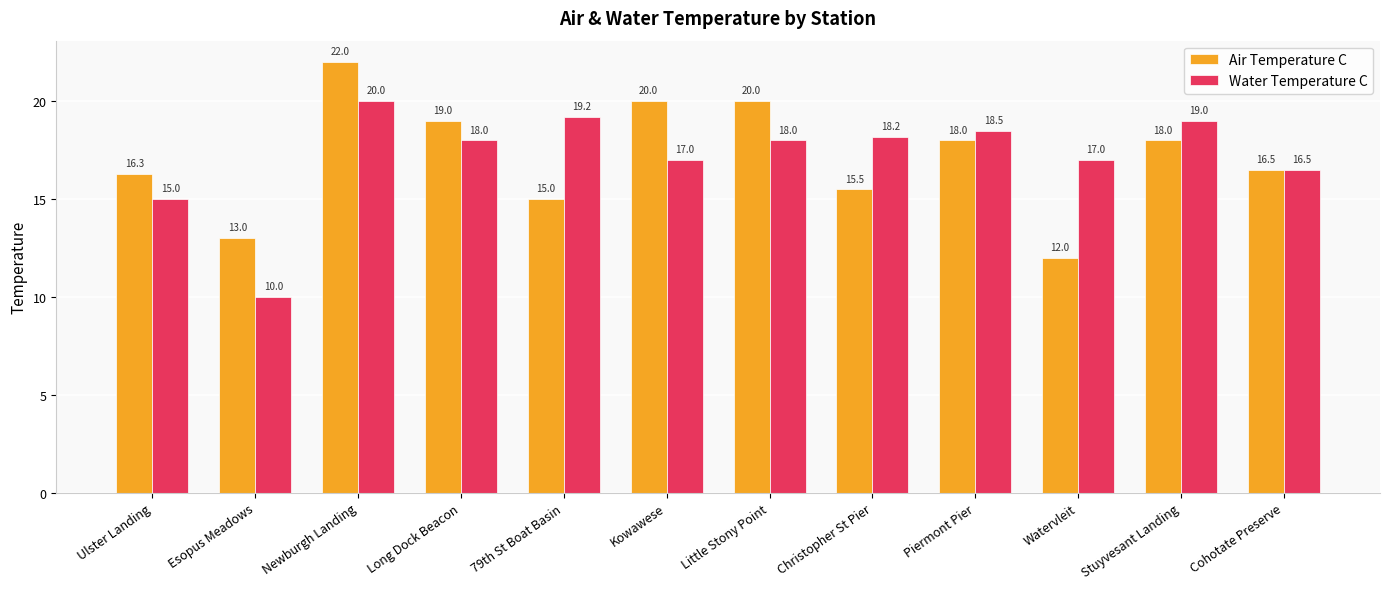

What is the difference between the maximum and minimum values in the Air Temperature C series?

10.0